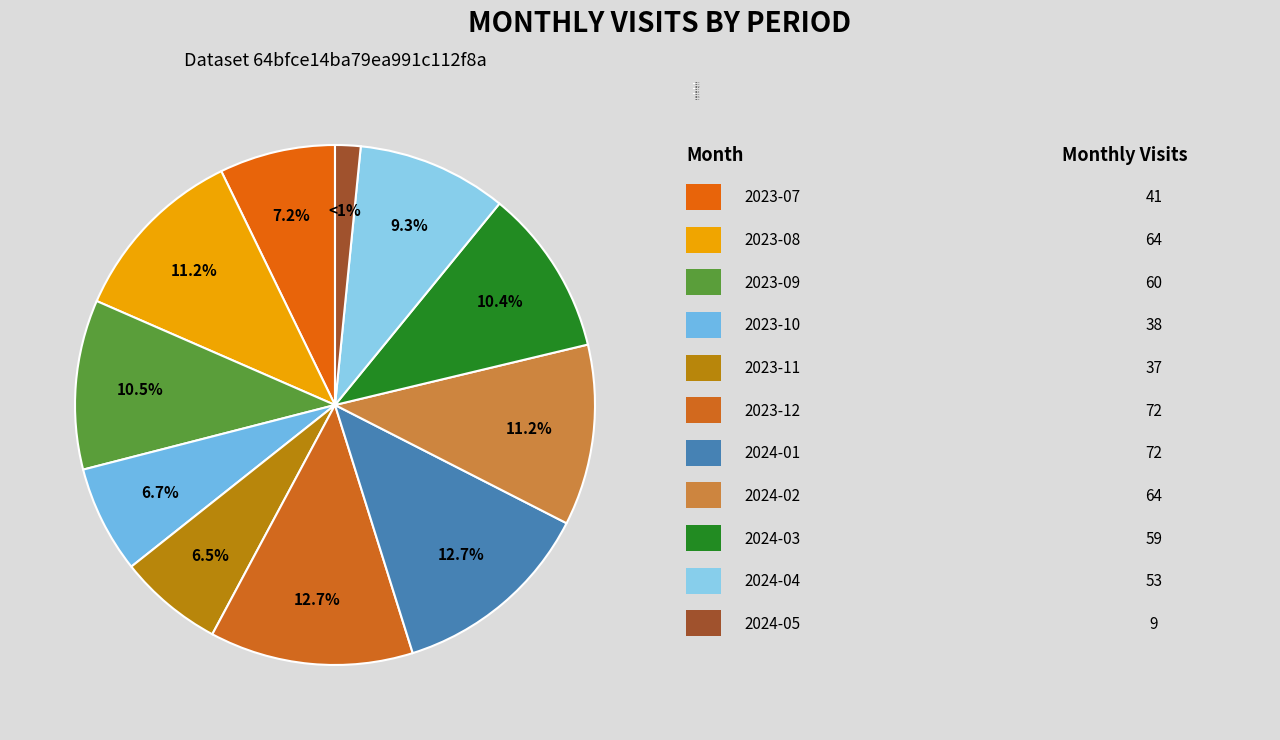

Count the number of slices in the pie.

11